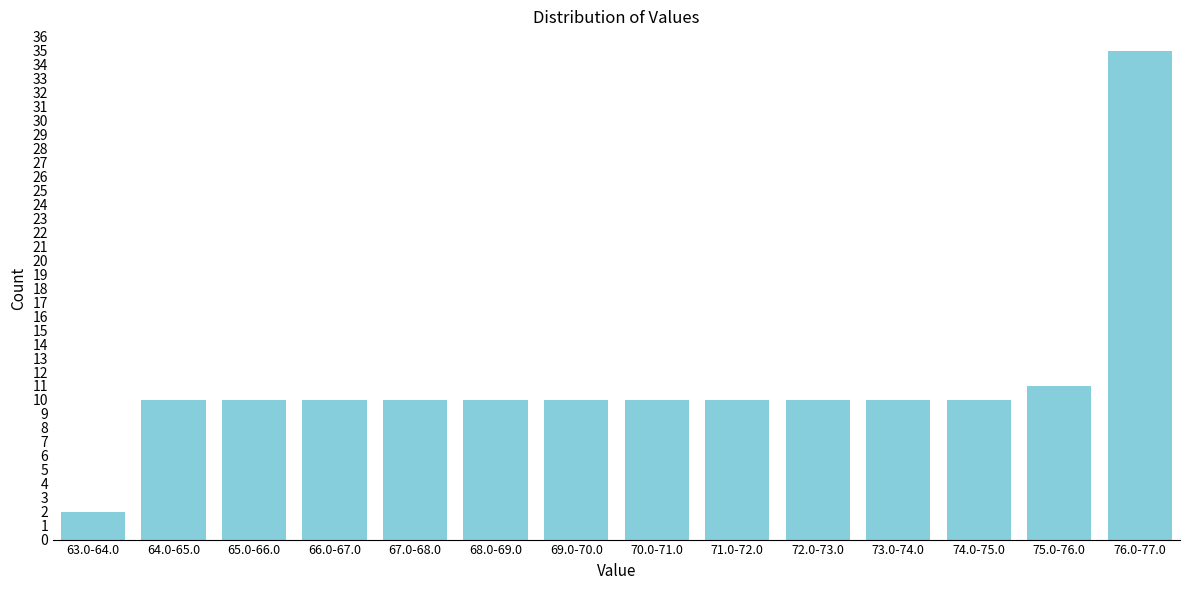

Reading left to right, what are all the values shown in this chart?

2	10	10	10	10	10	10	10	10	10	10	10	11	35